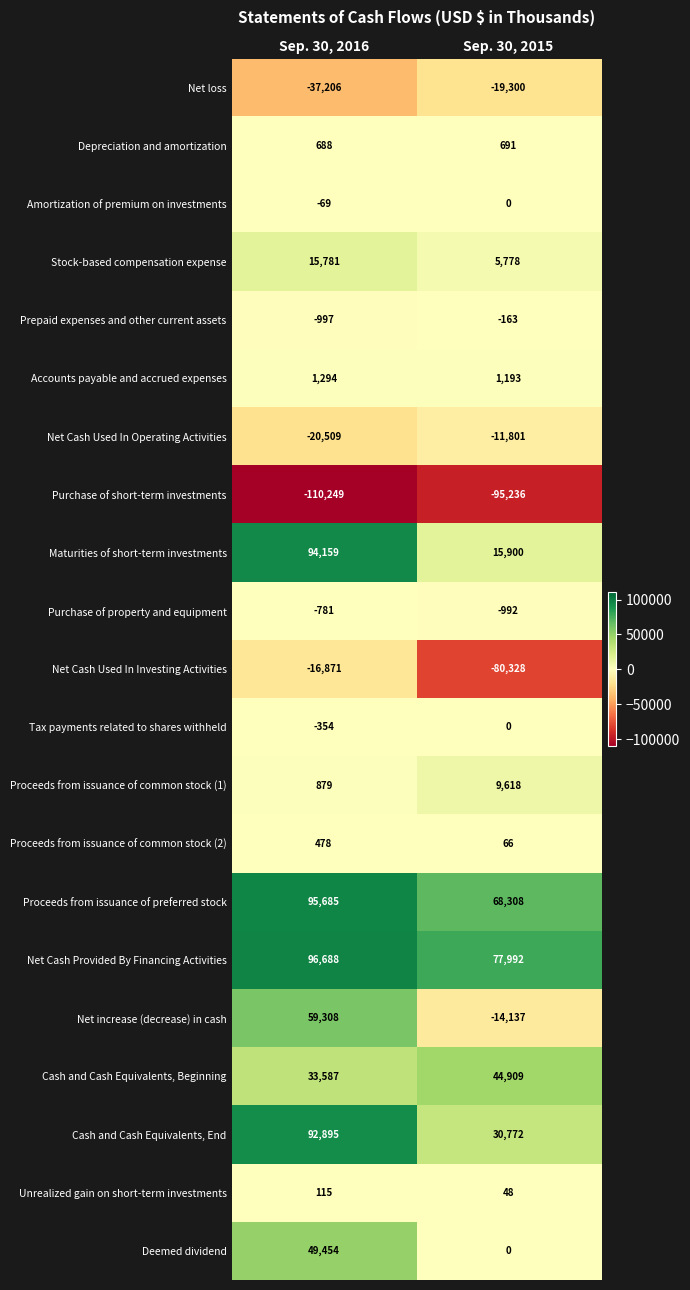

What is the difference between the highest and lowest values at Sep. 30, 2015?

173228